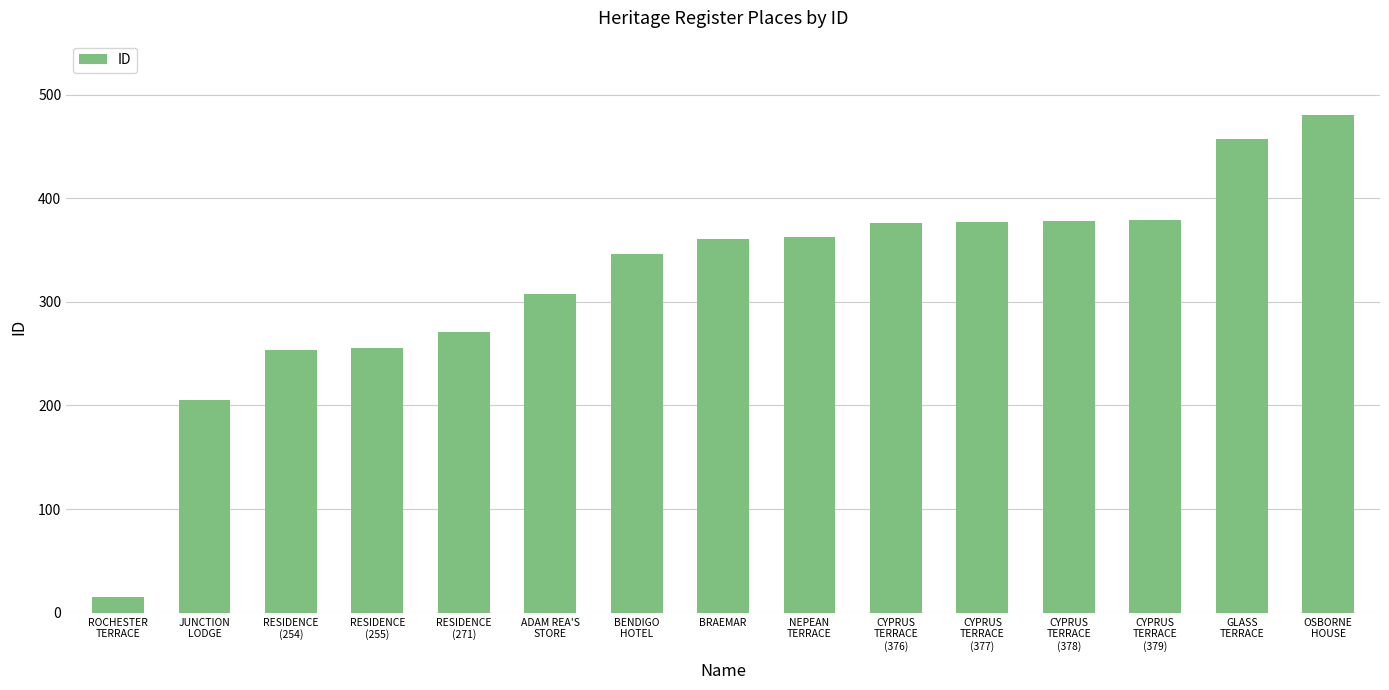

The value at BRAEMAR is 361. True or false?

True